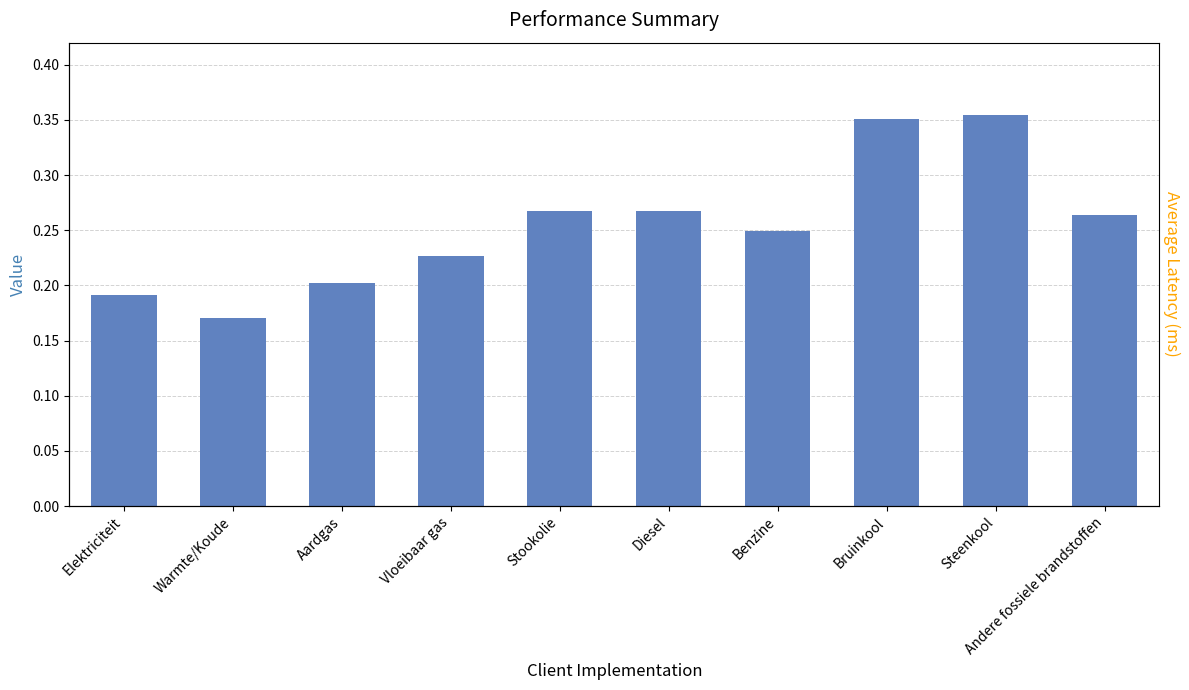

What is the average value?

0.3